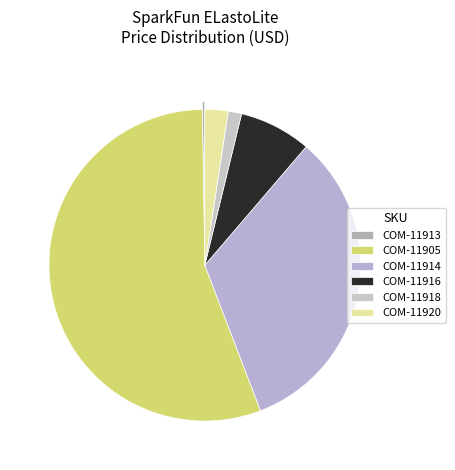

Which slice is the largest?

COM-11905